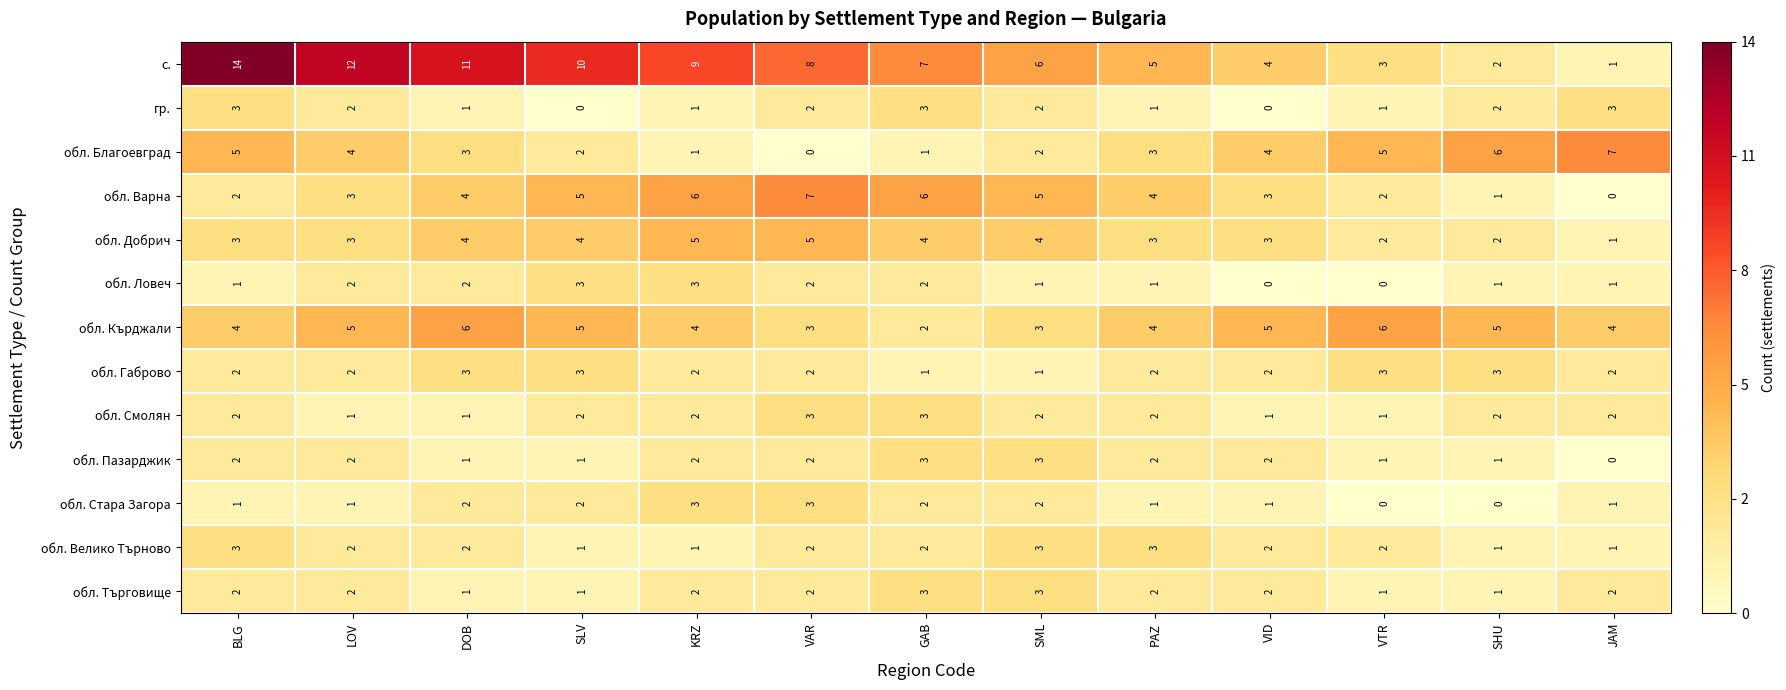

What is the difference between the highest and lowest values at JAM?

7